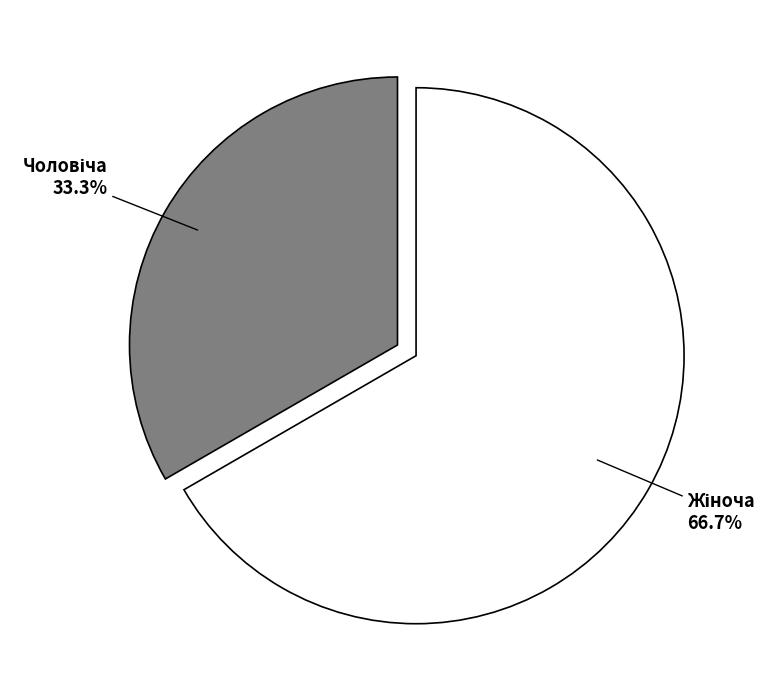

How many slices are in this pie chart?

2